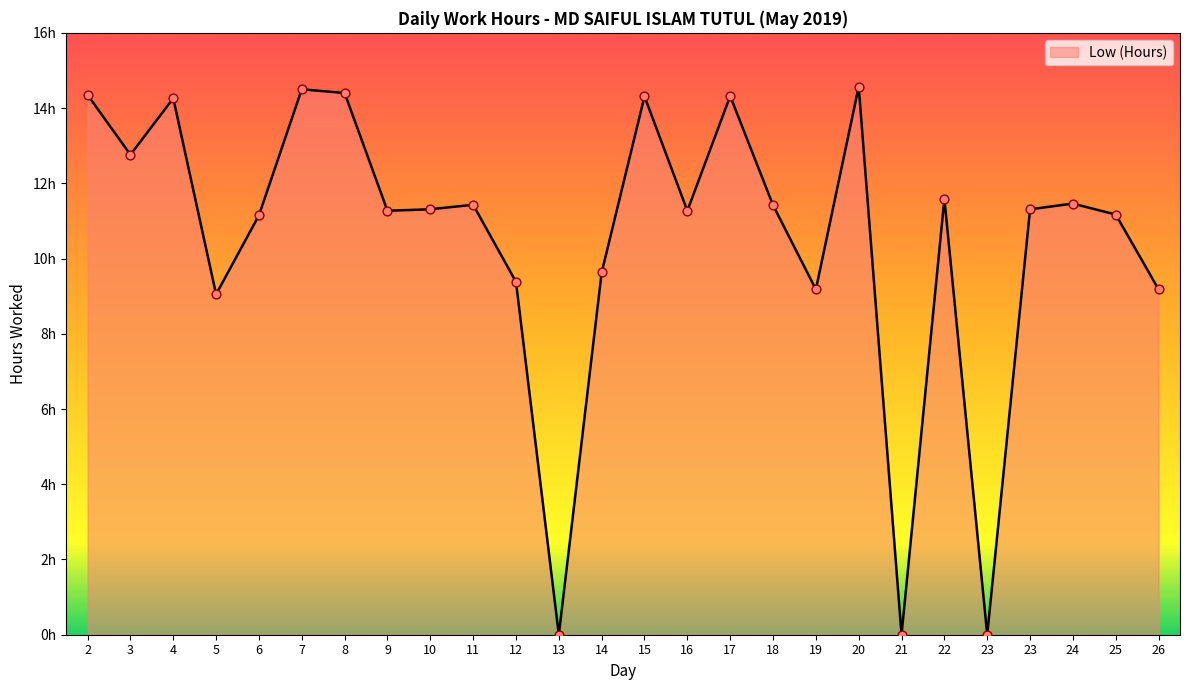

Is this an area chart (filled region under the line)?

Yes